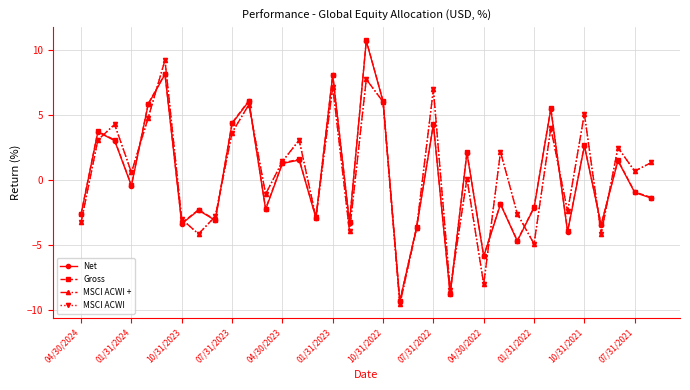

How many times do Gross and MSCI ACWI cross each other?

15